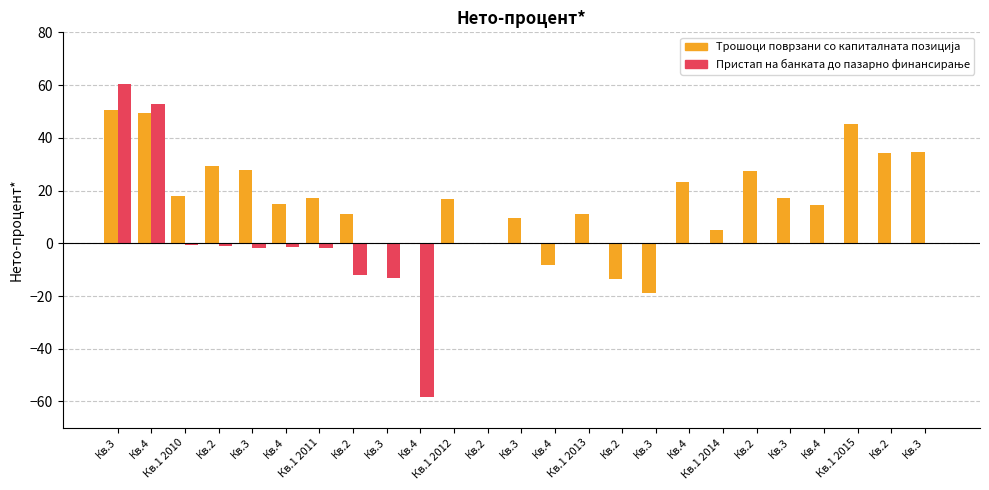

How many groups of bars are there?

25